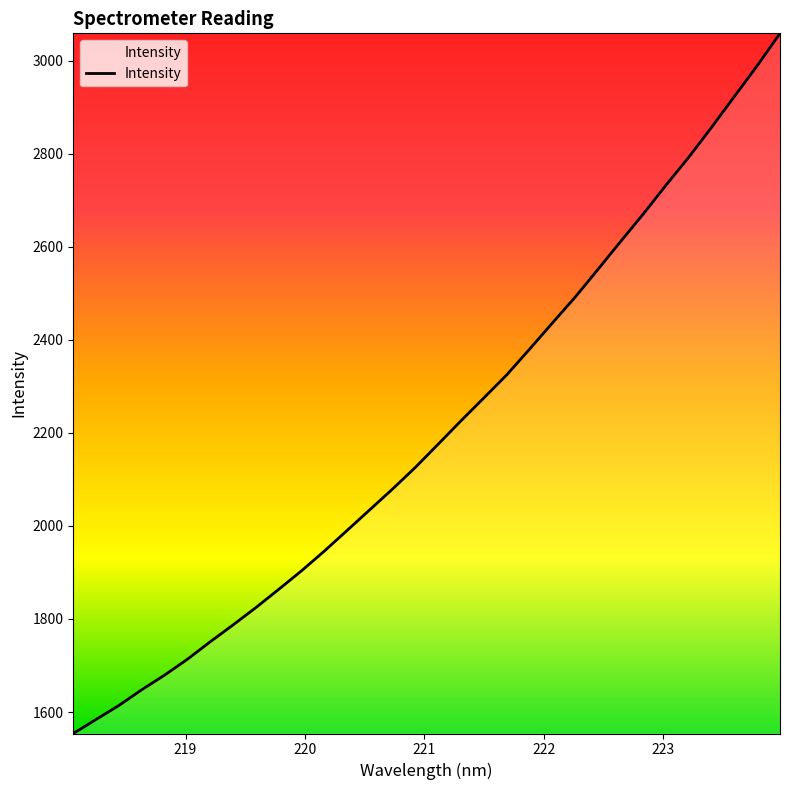

What is the maximum value shown in the chart?

3058.9